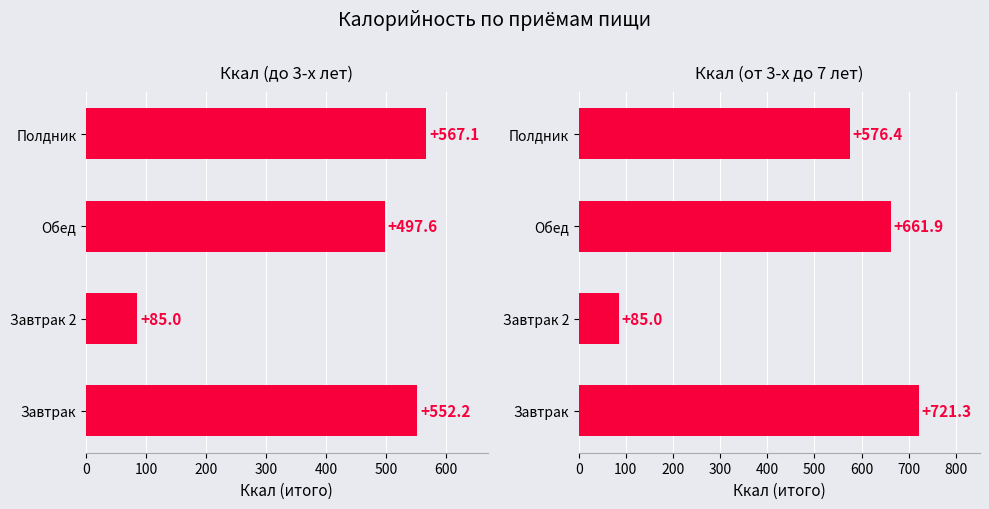

Which series changed the most between Обед and Полдник?

Ккал (от 3-х до 7 лет)